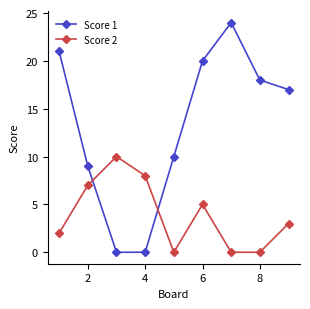

In Score 1, how many points are higher than both neighbors (excluding endpoints)?

1